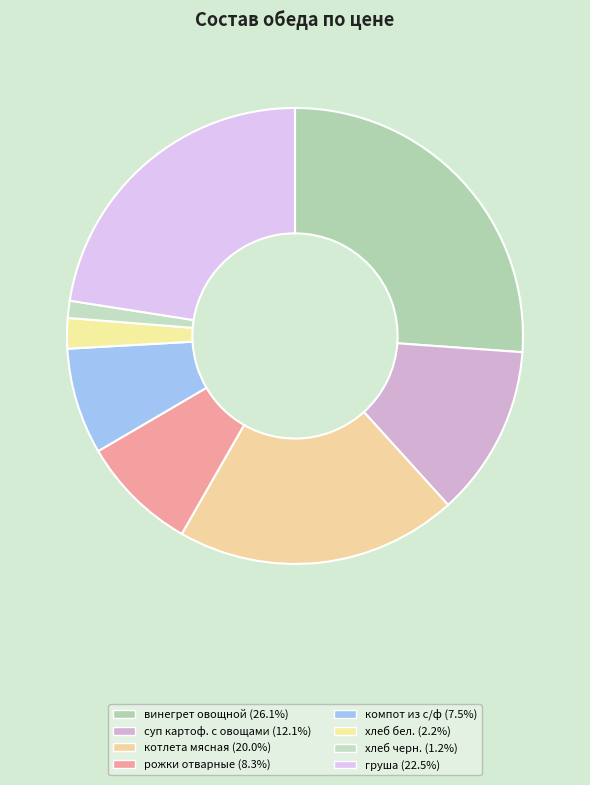

True or false: рожки отварные accounts for 15% of the total.

False